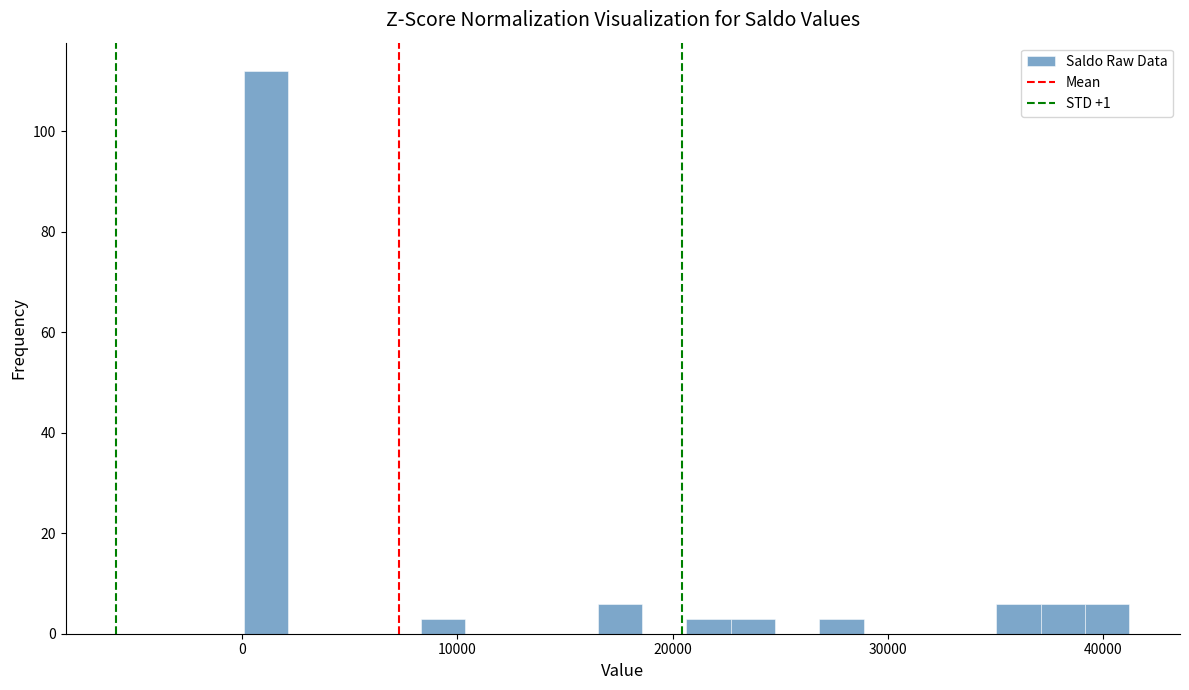

Around what value on the x-axis is the tallest bar? Give the approximate position of its centre, as read against the axis.

1000